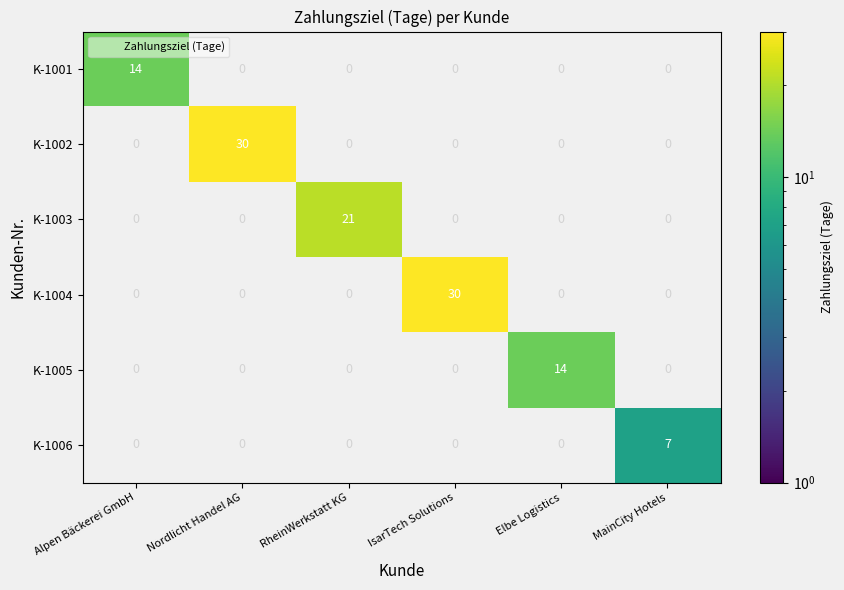

What is the total value across all series at Elbe Logistics?

14